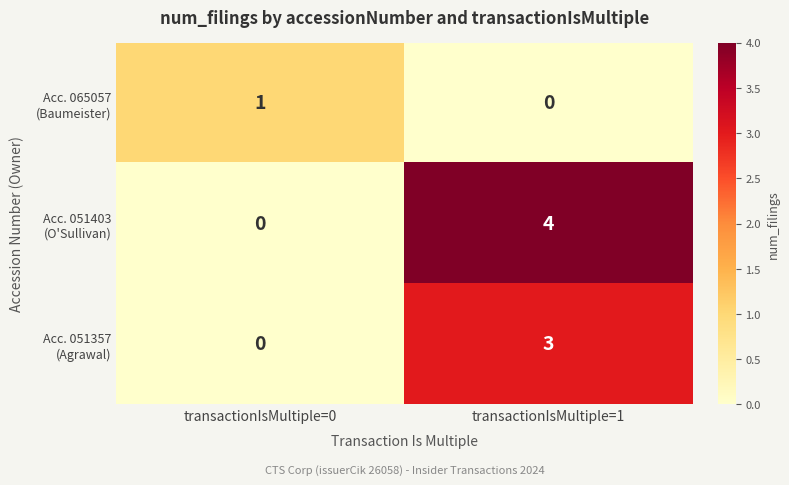

What is the spread (max minus min) of values at transactionIsMultiple=1?

4